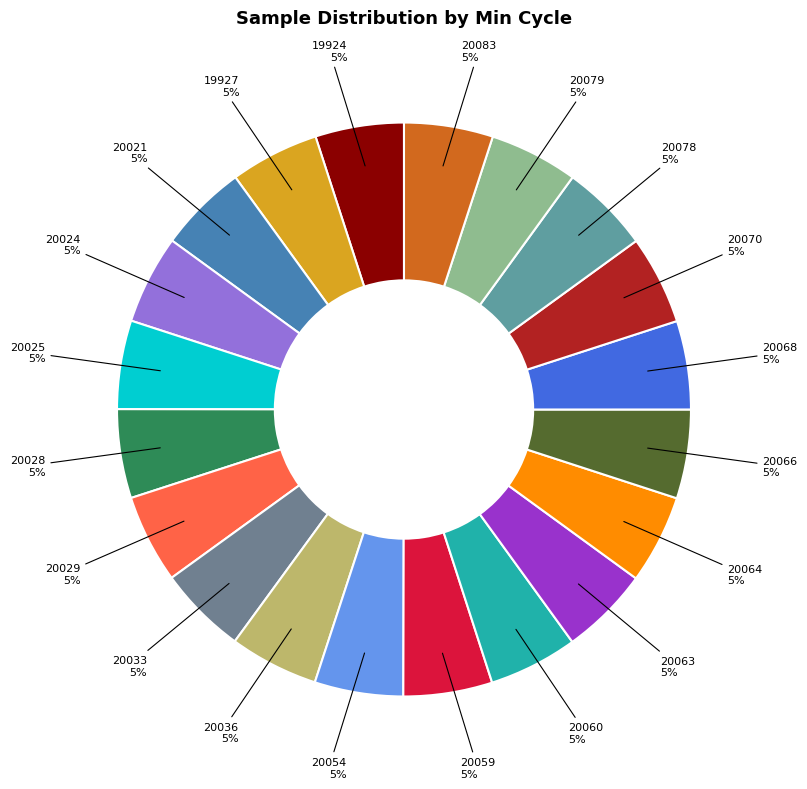

What percentage is the 20063 slice, to the nearest percent?

5%